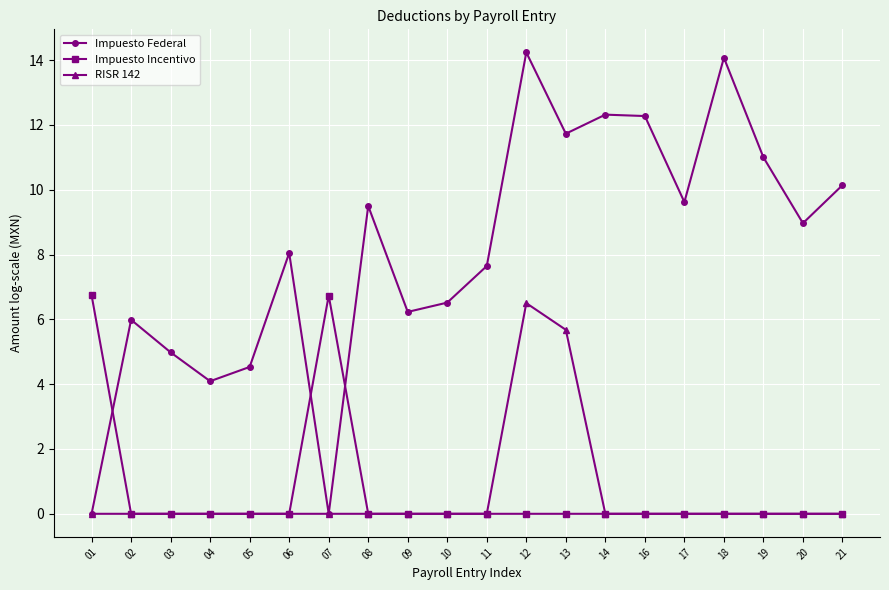

At which label is RISR 142 closest to 3?

13